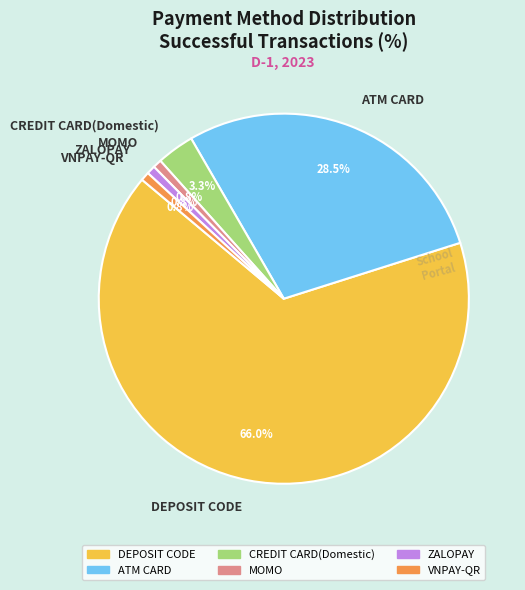

Which category accounts for the majority?

DEPOSIT CODE